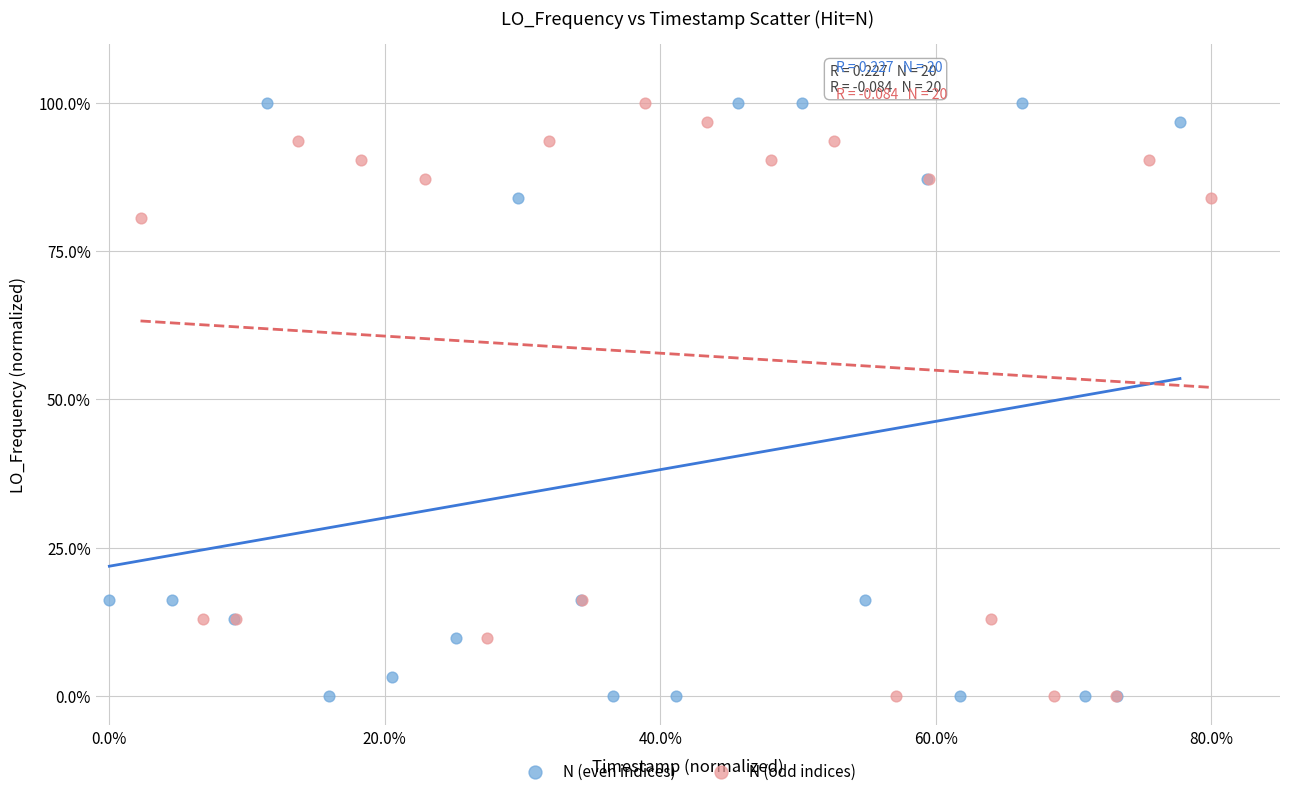

What are all the series names shown in the legend?

N (even indices), N (odd indices)